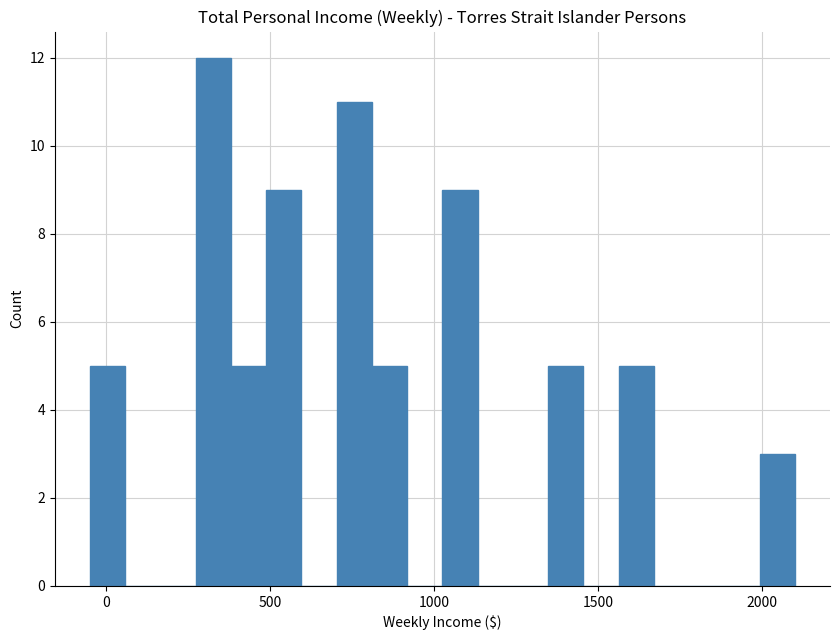

Around what value on the x-axis is the tallest bar? Give the approximate position of its centre, as read against the axis.

350